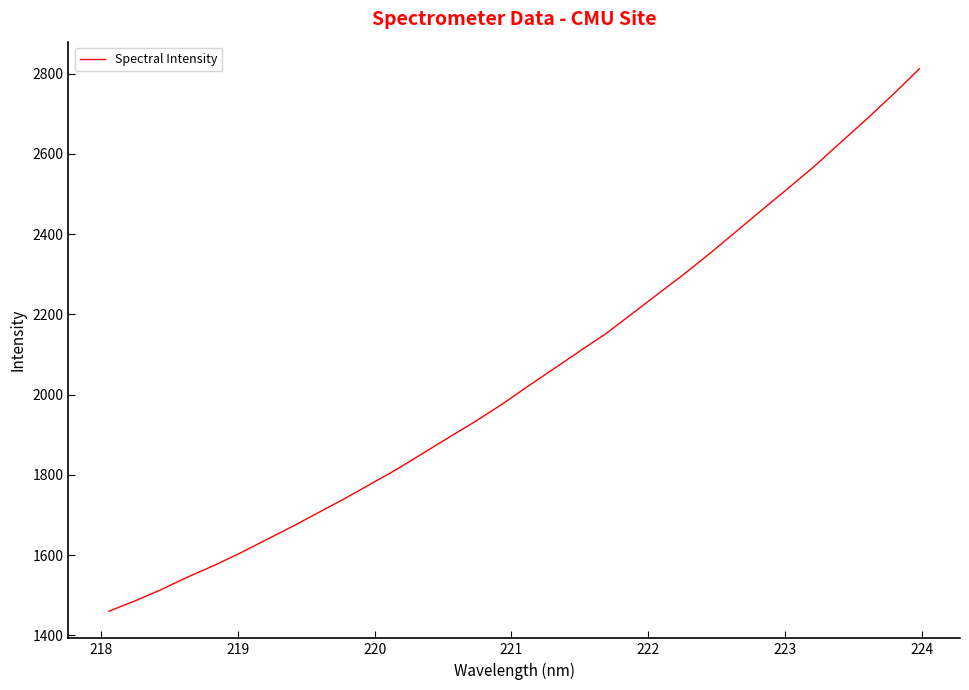

How many lines are shown in the chart?

1